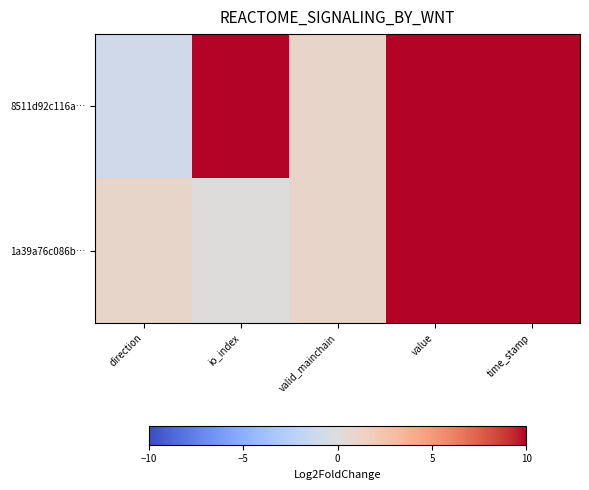

Reading right to left, transcribe all the data shown in this chart.

8511d92c116a…: time_stamp=1659657027.0	value=42.9	valid_mainchain=1.0	io_index=77.0	direction=-1.0
1a39a76c086b…: time_stamp=1659643798.0	value=42.9	valid_mainchain=1.0	io_index=0.0	direction=1.0